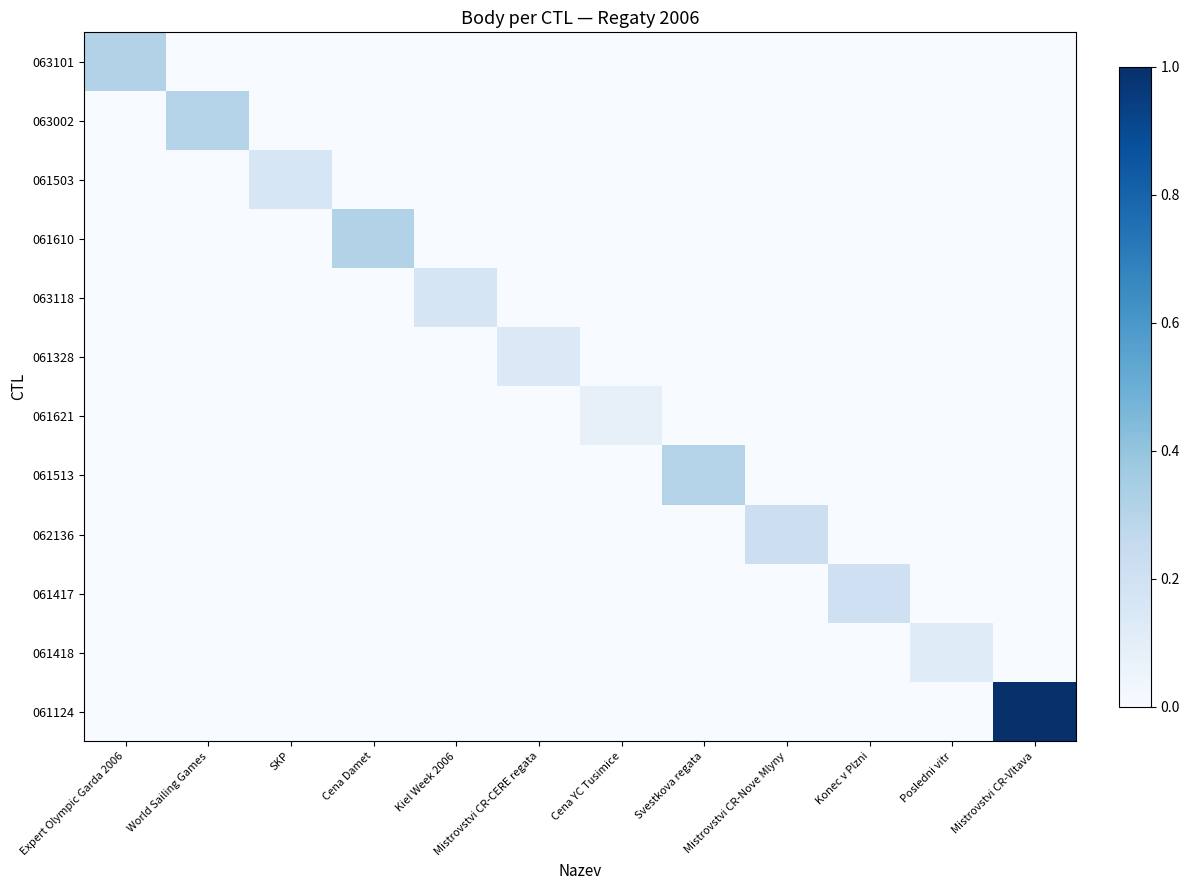

What is the greatest value displayed?

1.0